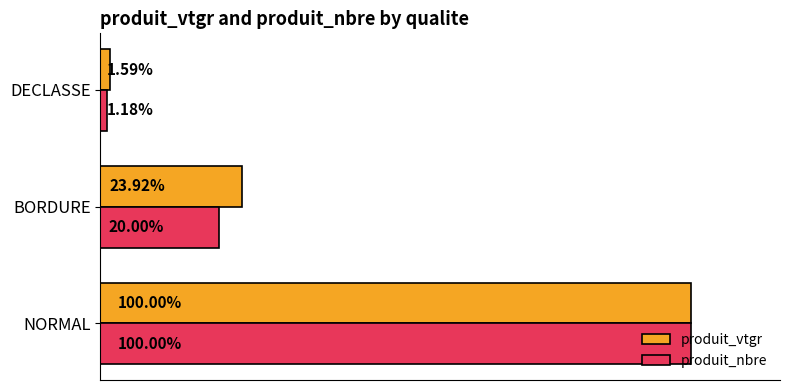

At which label is produit_vtgr closest to 50?

BORDURE